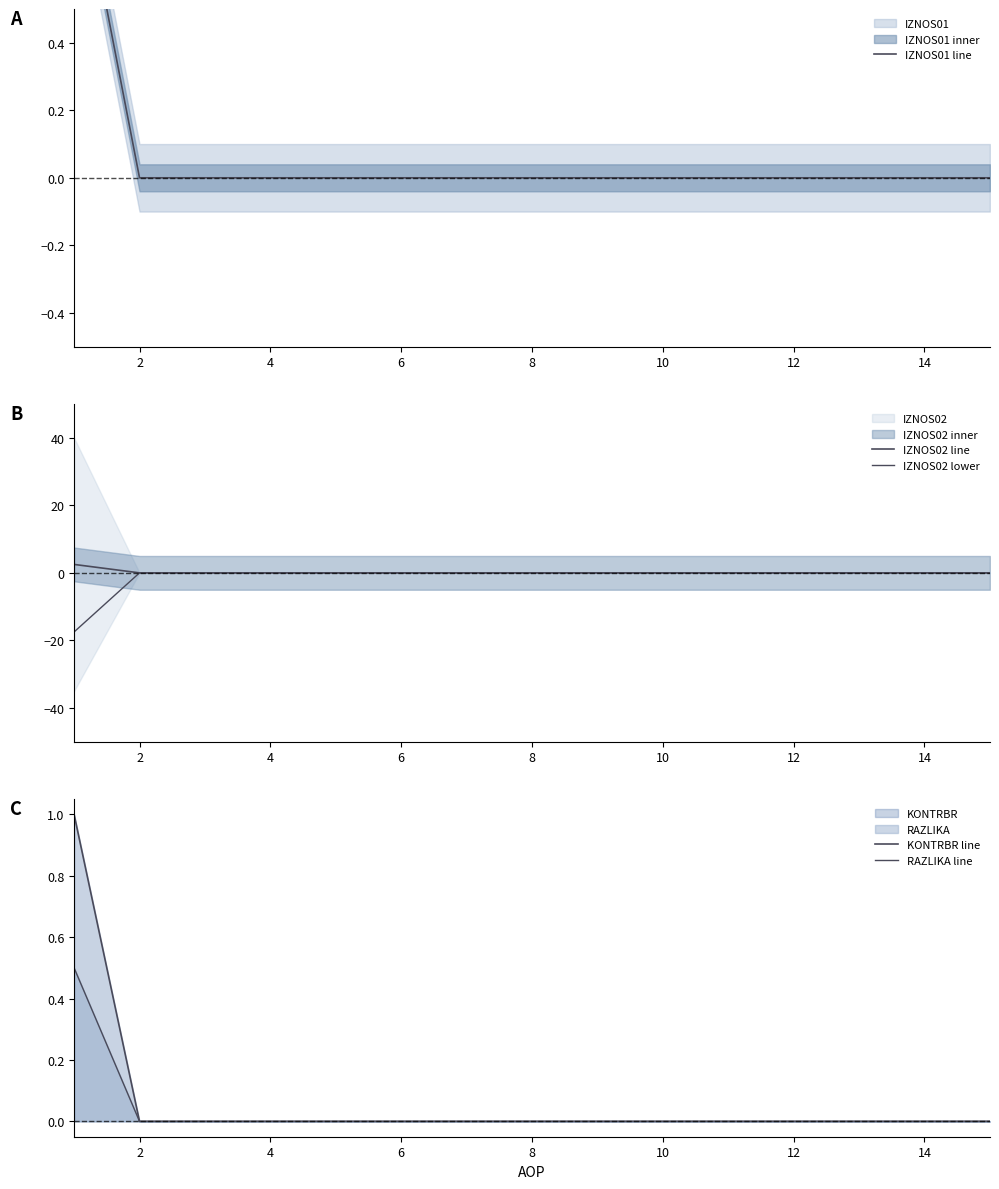

Reading left to right, transcribe all the data shown in this chart.

IZNOS01 line: 1.0	0.0	0.0	0.0	0.0	0.0	0.0	0.0	0.0	0.0	0.0	0.0	0.0	0.0	0.0
IZNOS02 line: 2.5	0.0	0.0	0.0	0.0	0.0	0.0	0.0	0.0	0.0	0.0	0.0	0.0	0.0	0.0
IZNOS02 lower: -17.5	-0.0	-0.0	-0.0	-0.0	-0.0	-0.0	-0.0	-0.0	-0.0	-0.0	-0.0	-0.0	-0.0	-0.0
KONTRBR line: 1.0	0.0	0.0	0.0	0.0	0.0	0.0	0.0	0.0	0.0	0.0	0.0	0.0	0.0	0.0
RAZLIKA line: 0.5	0.0	0.0	0.0	0.0	0.0	0.0	0.0	0.0	0.0	0.0	0.0	0.0	0.0	0.0